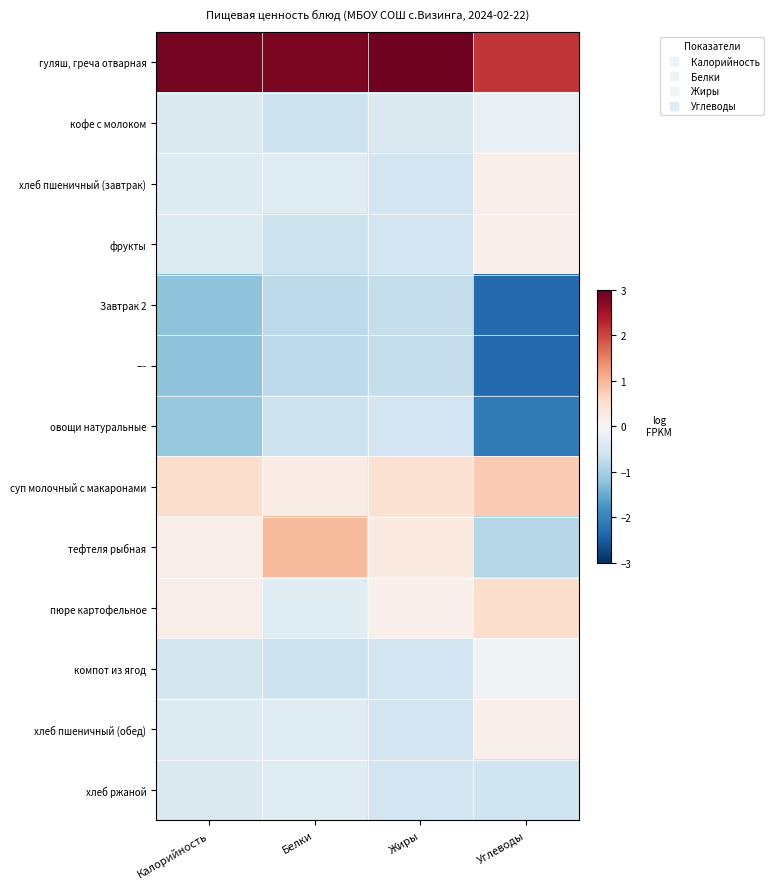

Which label corresponds to the smallest value in the chart?

Углеводы